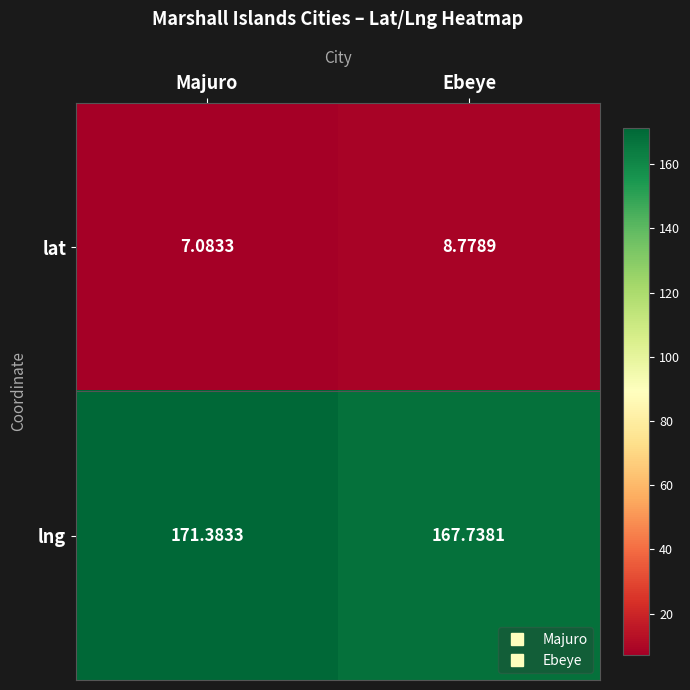

How many distinct data groups are displayed?

2